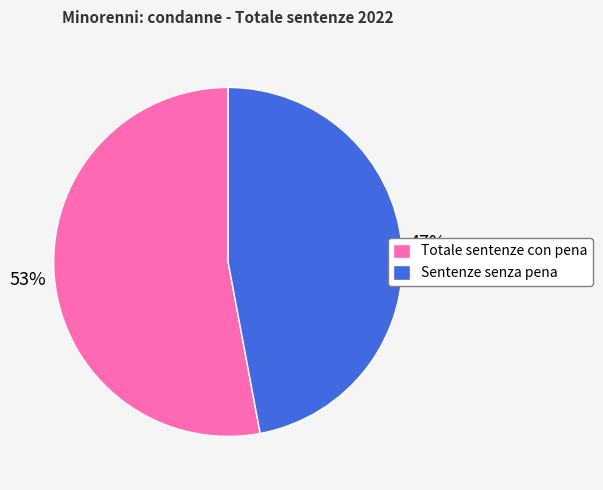

Which category has the smallest portion of the pie?

Sentenze senza pena